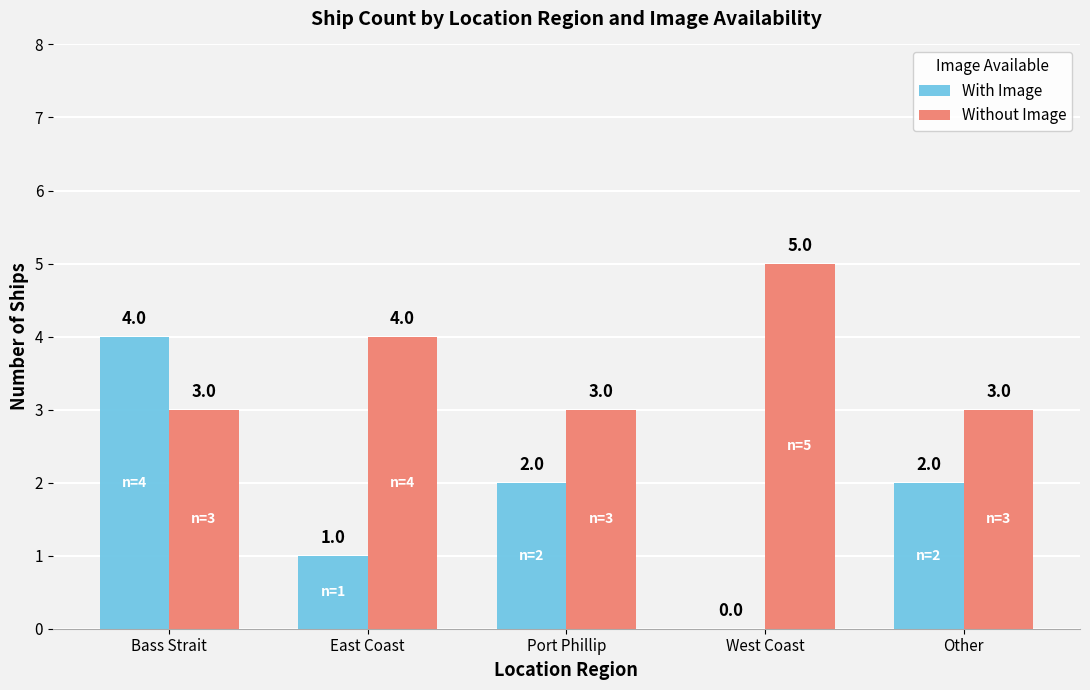

Read the With Image value at Other.

2